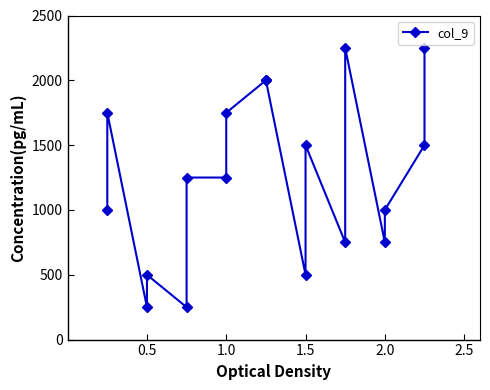

How many data points does each series have?

19